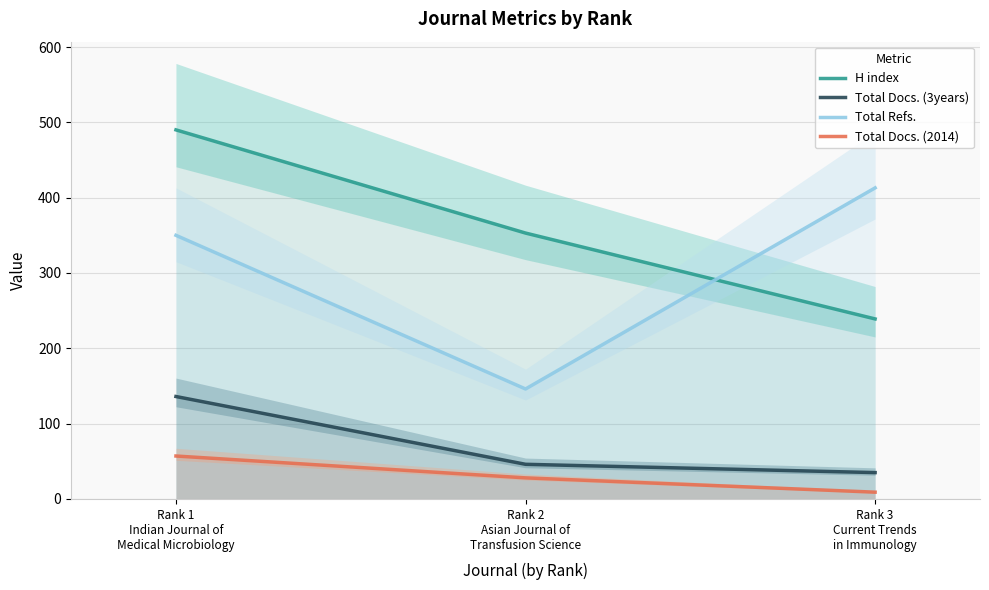

Reading right to left, list all the values displayed in this chart.

H index: 239	353	490
Total Docs. (3years): 35	46	136
Total Refs.: 413	146	350
Total Docs. (2014): 9	28	57